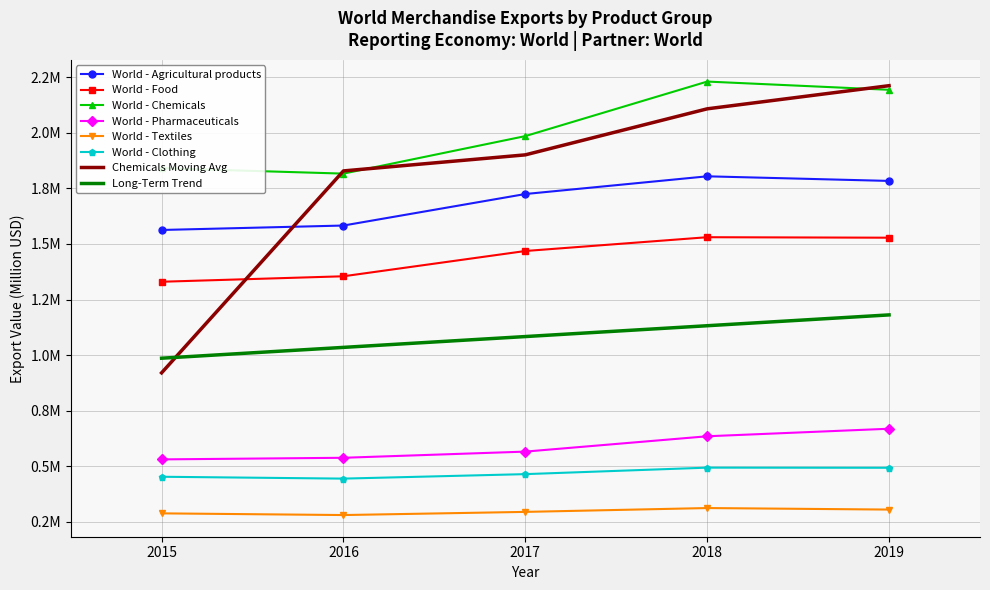

Rank the series at 2016 from highest to lowest value.

World - Chemicals, World - Agricultural products, World - Food, World - Pharmaceuticals, World - Clothing, World - Textiles